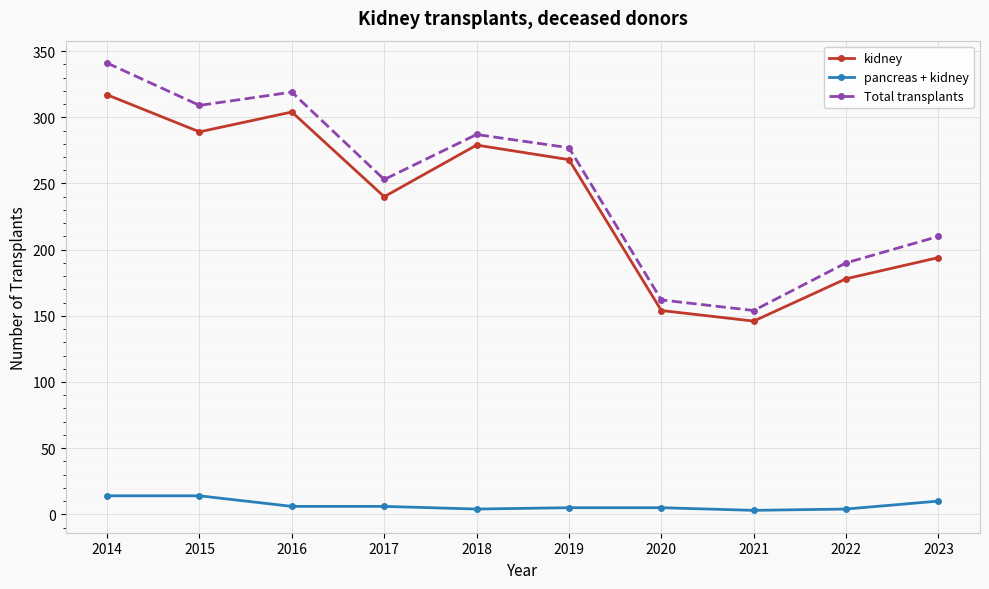

True or false: pancreas + kidney and Total transplants cross at least once.

False